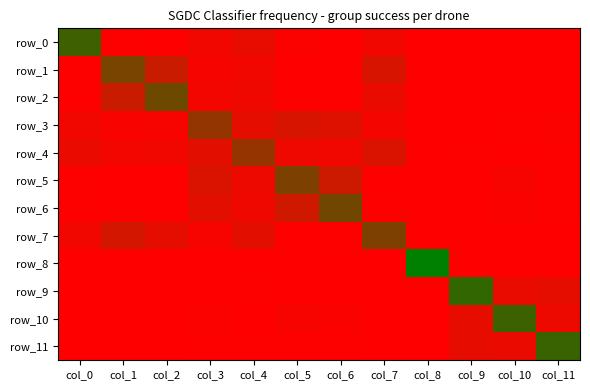

What is the sum of the row_1 values at col_2 and col_6?

0.2